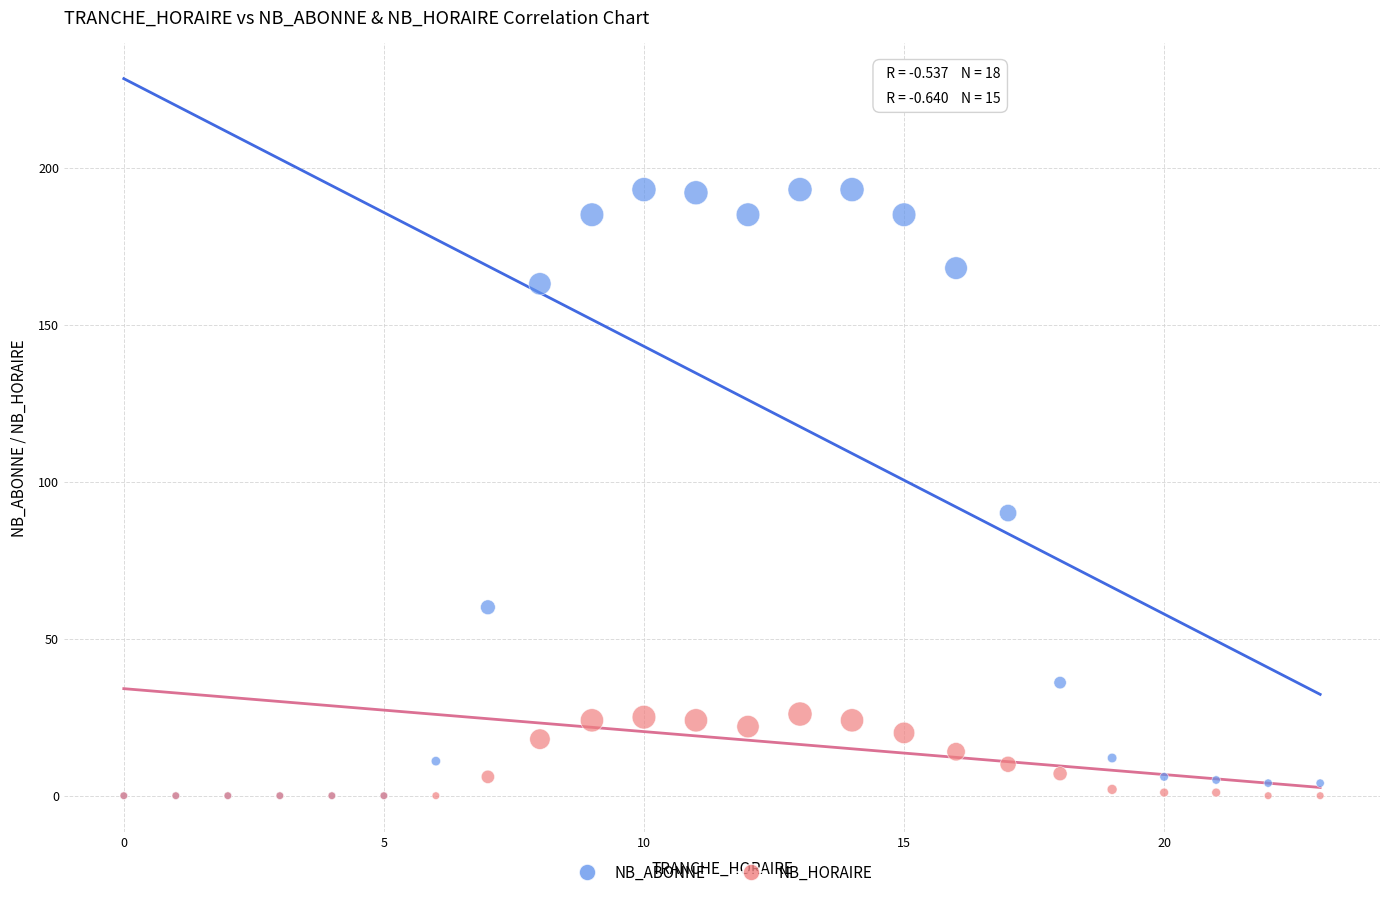

In the NB_ABONNE series, what Y value is closest to 96?

90